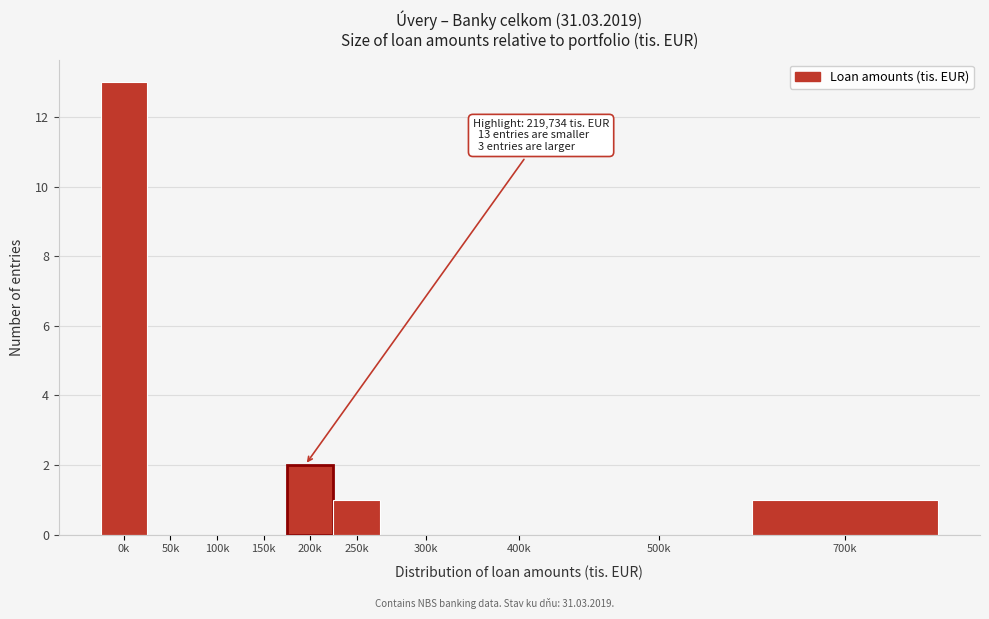

Reading left to right, list all the values displayed in this chart.

0k=13	50k=0	100k=0	150k=0	200k=2	250k=1	300k=0	400k=0	500k=0	700k=1